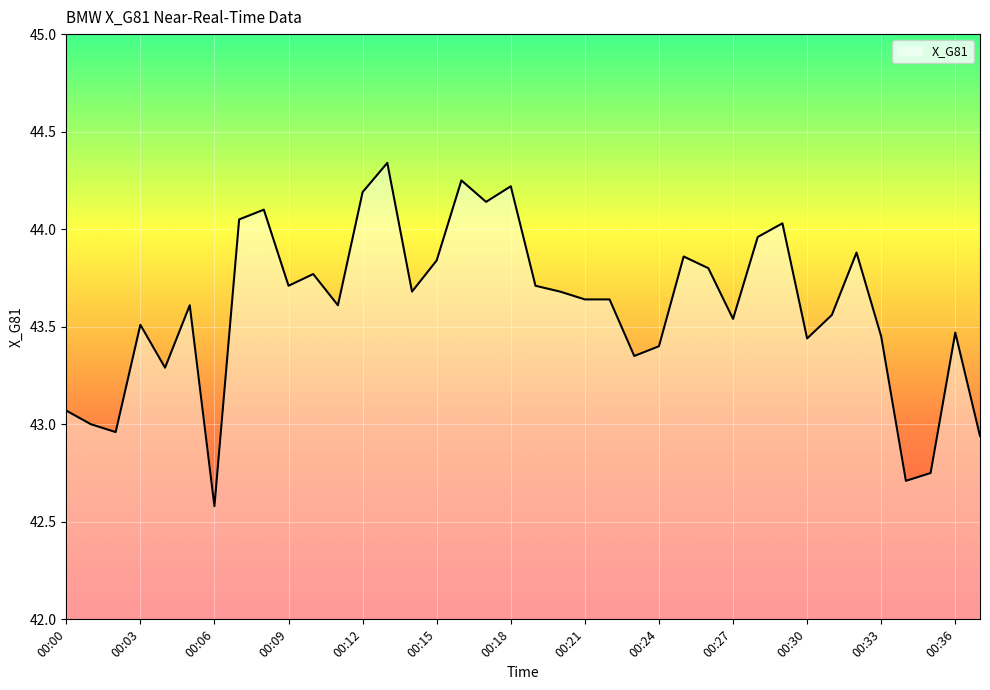

What is the minimum value shown in the chart?

42.6